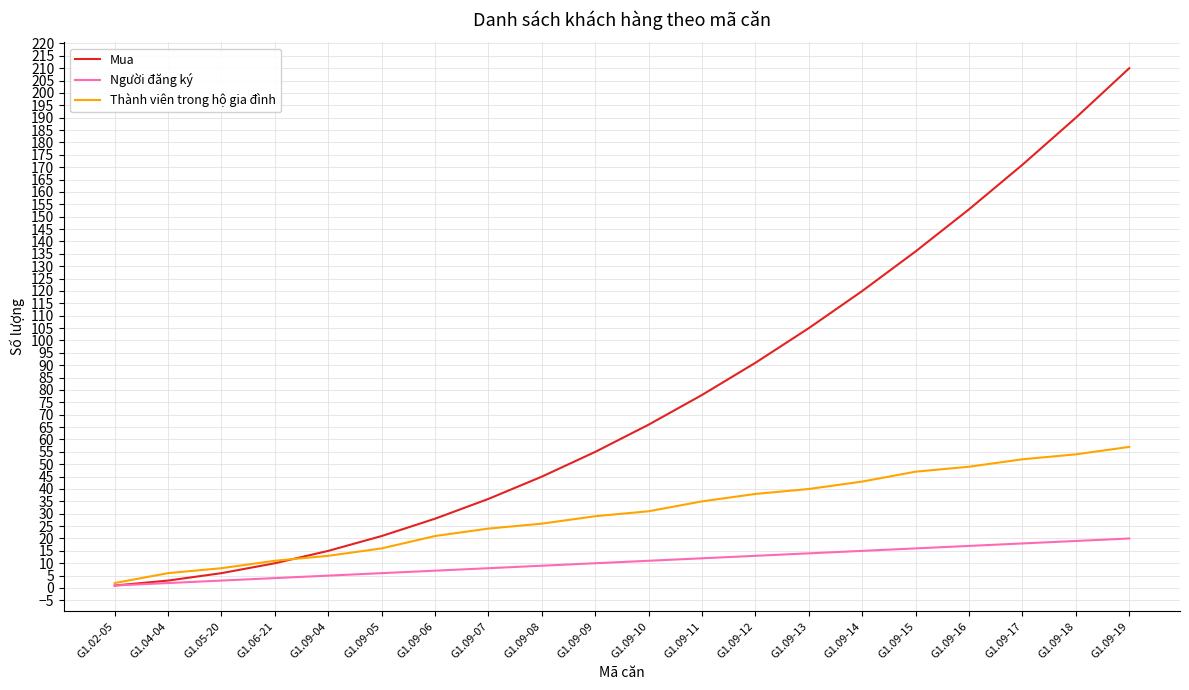

Count the number of data series in this chart.

3